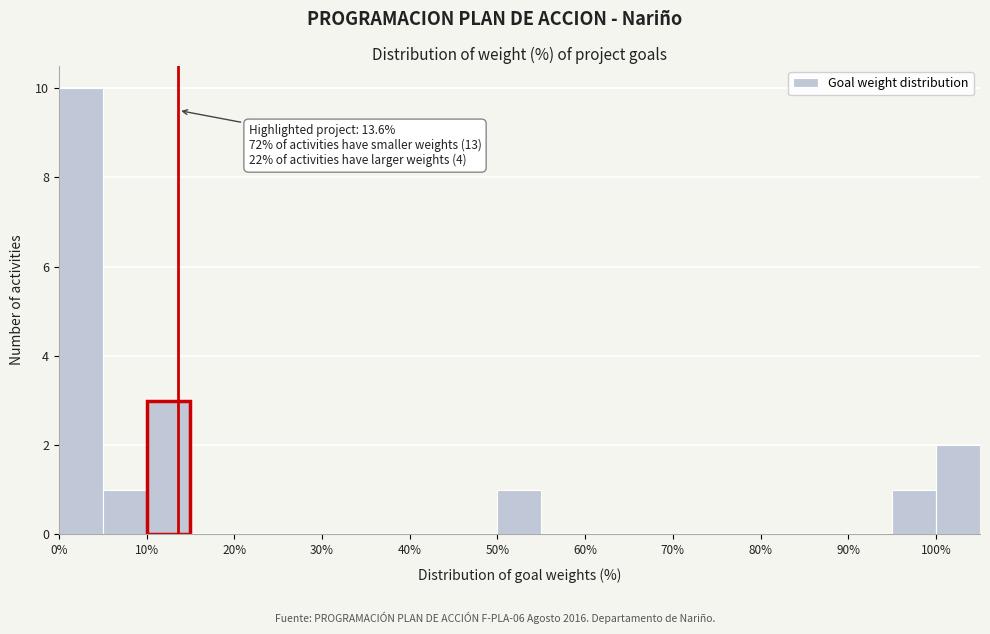

Over which range of the x-axis is the bar tallest?

0 to 5